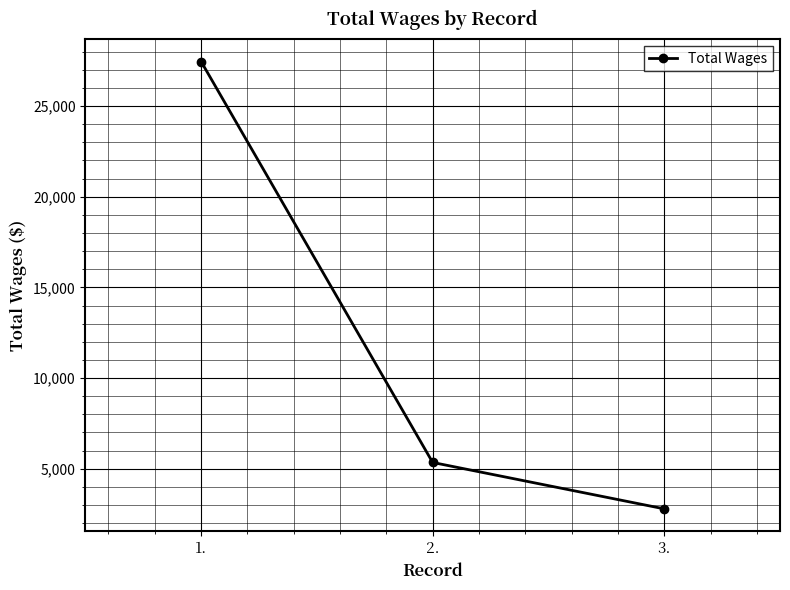

Read the value at 2..

5346